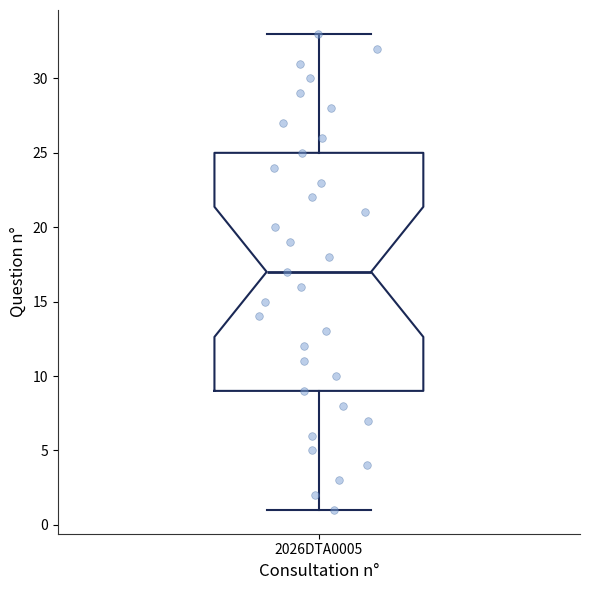

Read this box plot against the y-axis: the position of the median line, the range covered by the box, and the ends of both whiskers. The values are not printed on the chart, so give them approximately, as read against the axis.

median 17, box 9 to 25, whiskers 1 to 33